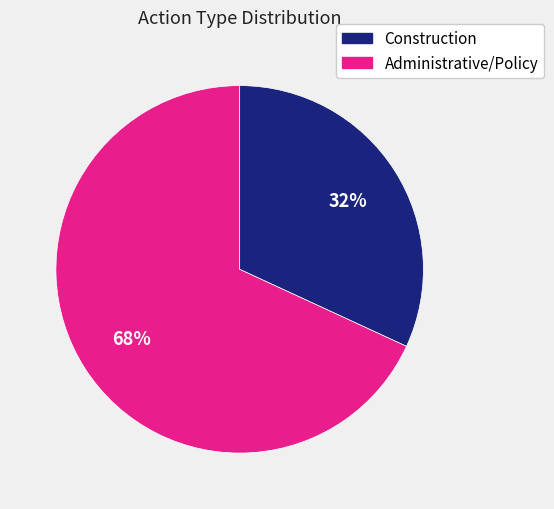

Rank the categories by value from lowest to highest.

Construction, Administrative/Policy